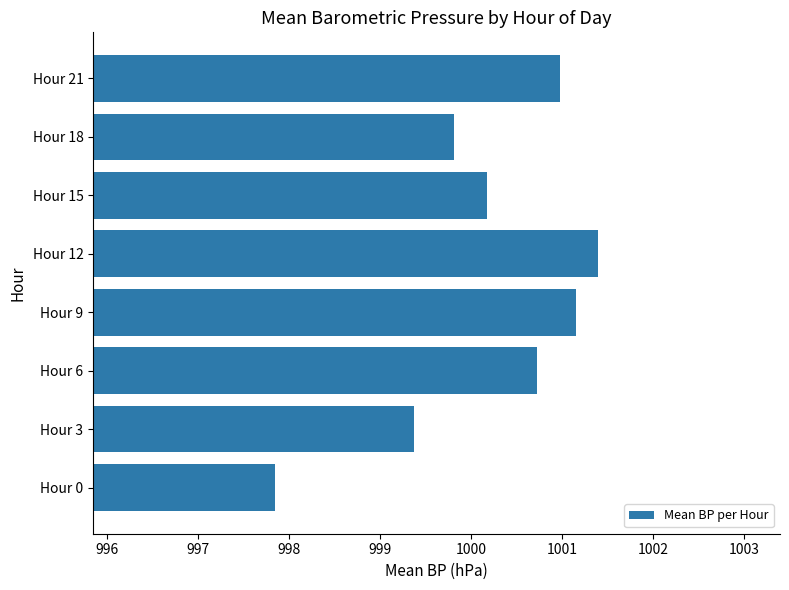

What is the change in value from Hour 15 to Hour 21?

+0.8